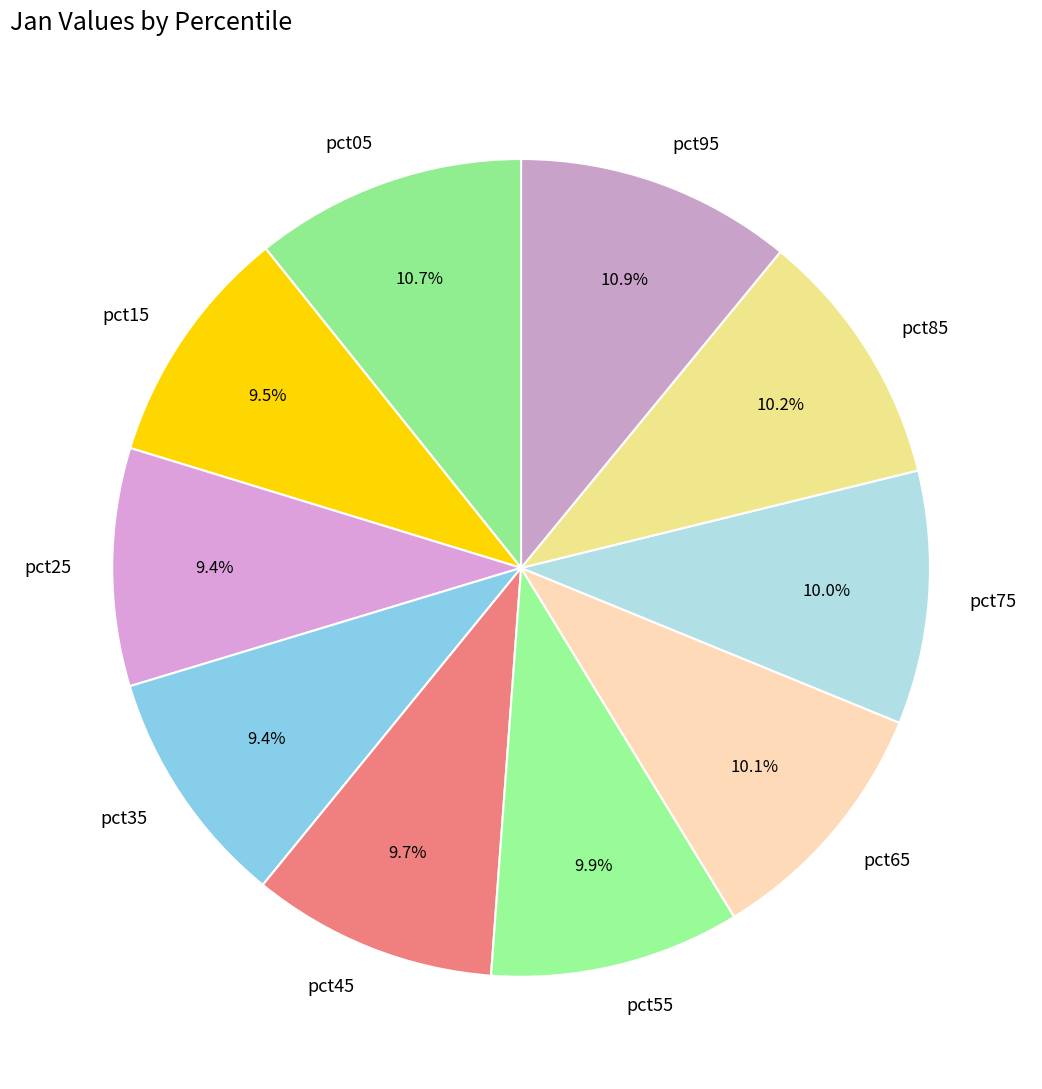

Do pct15 and pct85 together represent more than half of the pie?

No